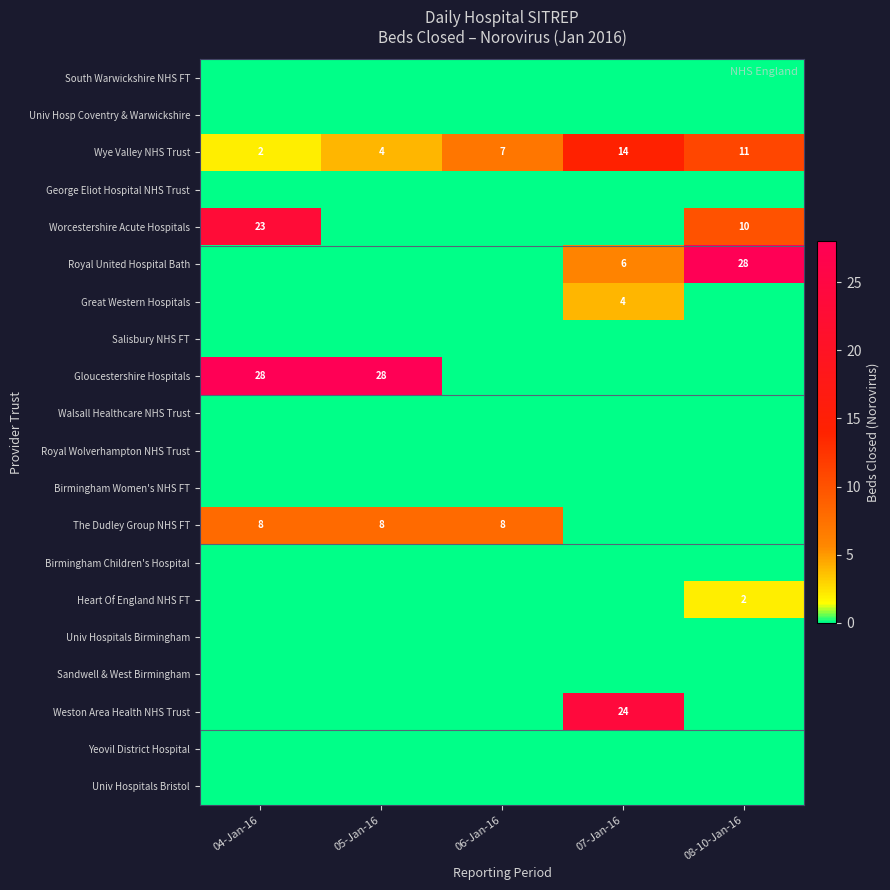

Which has a higher value, 07-Jan-16 or 05-Jan-16?

07-Jan-16